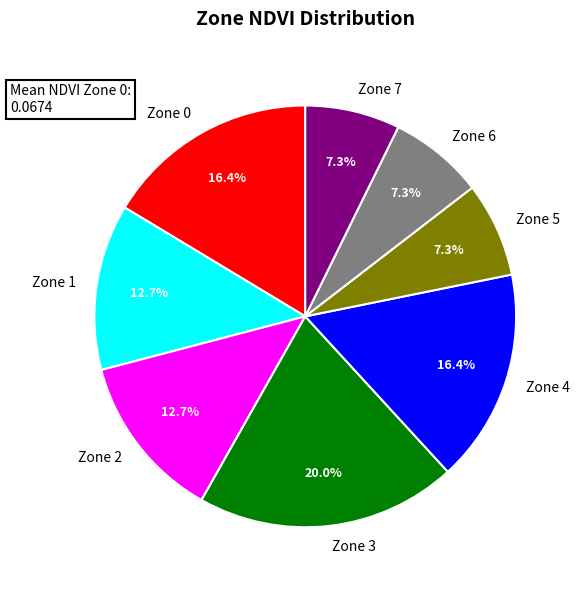

Does any single category account for the majority?

No